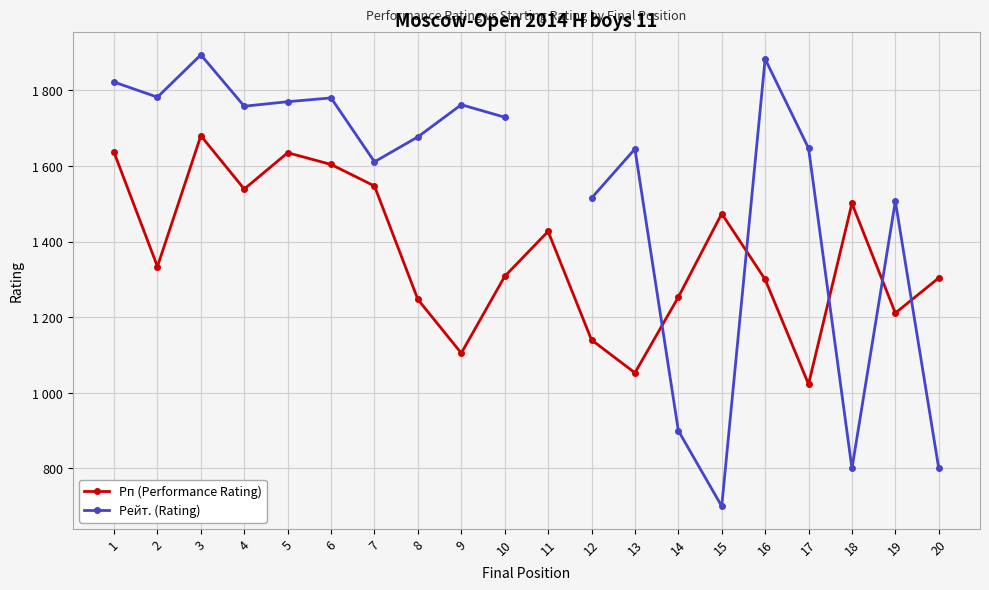

What is the value of the Рейт. (Rating) point at the 17th from the left?

1647.0